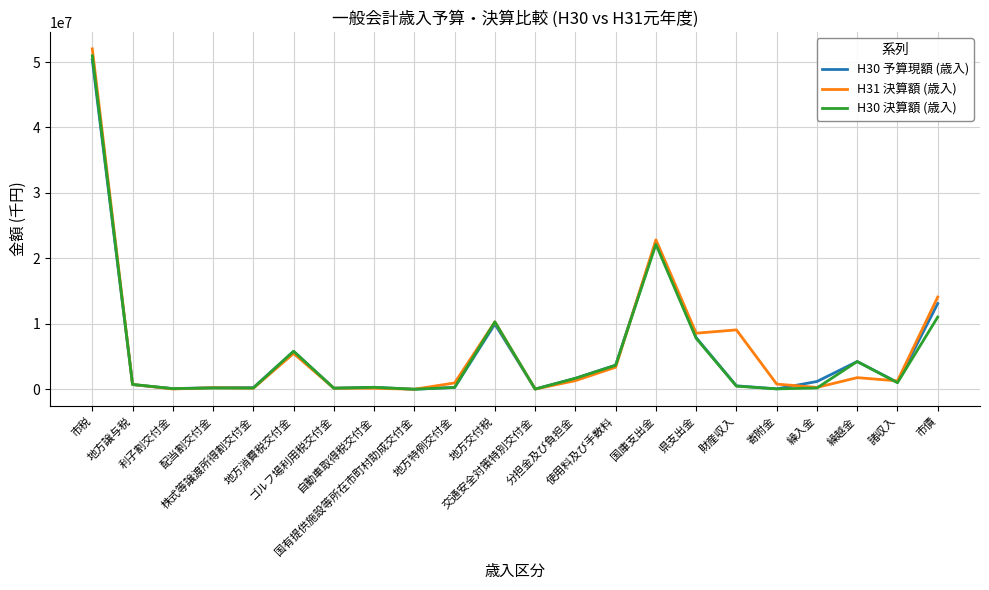

Which series has the widest spread of values?

H31 決算額 (歳入)